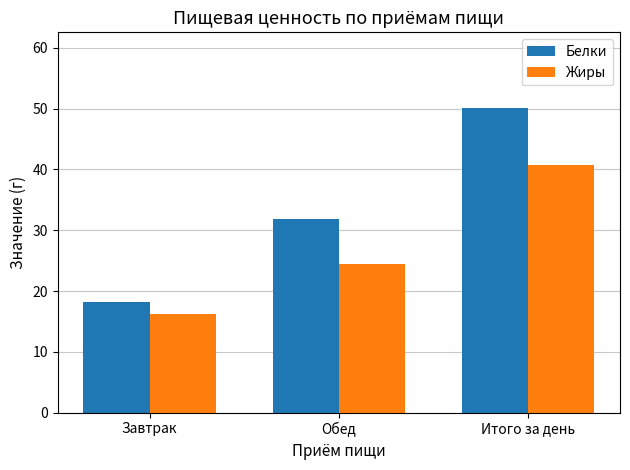

Which series has the largest total across all categories?

Белки